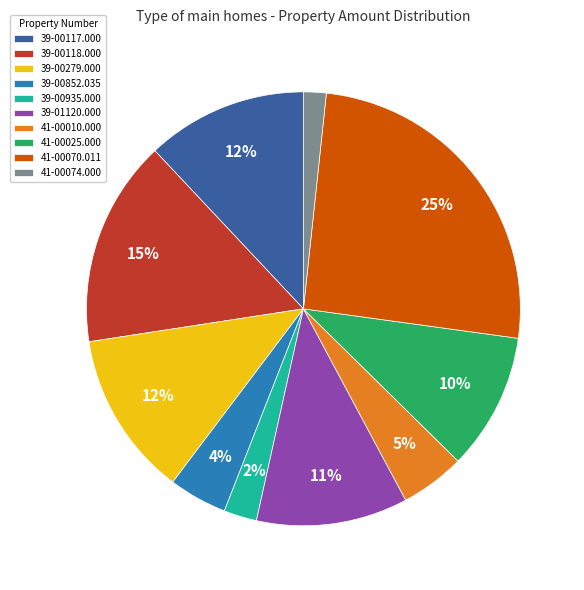

Is the sum of 41-00074.000 and 39-00852.035 greater than half?

No